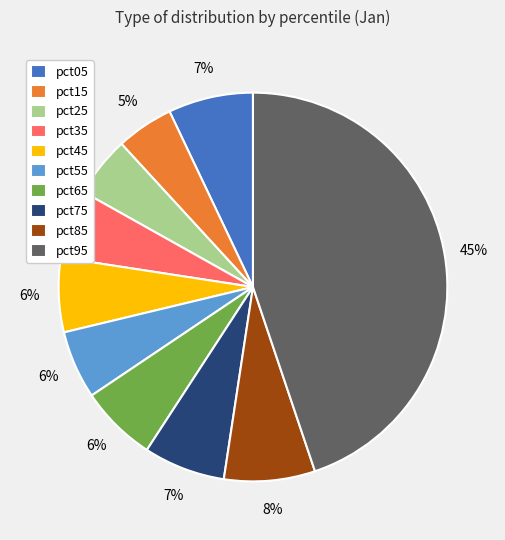

Is the sum of pct05 and pct25 greater than half?

No